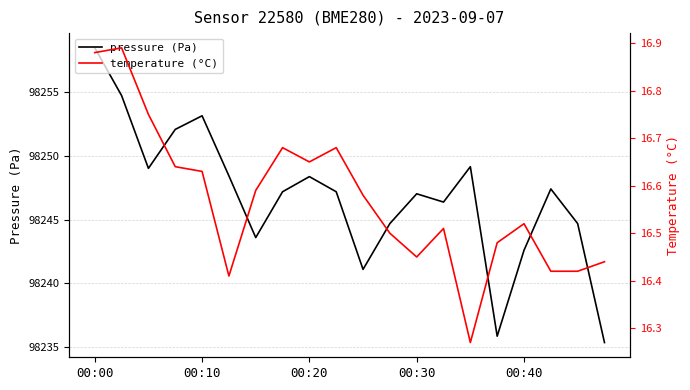

At which label does pressure (Pa) reach its peak?

00:00